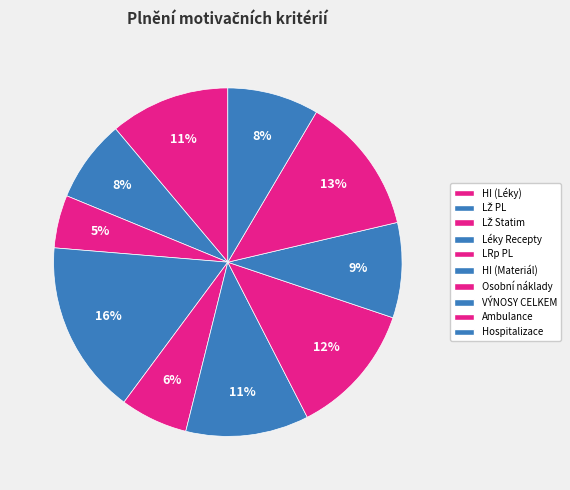

Does any single category account for the majority?

No